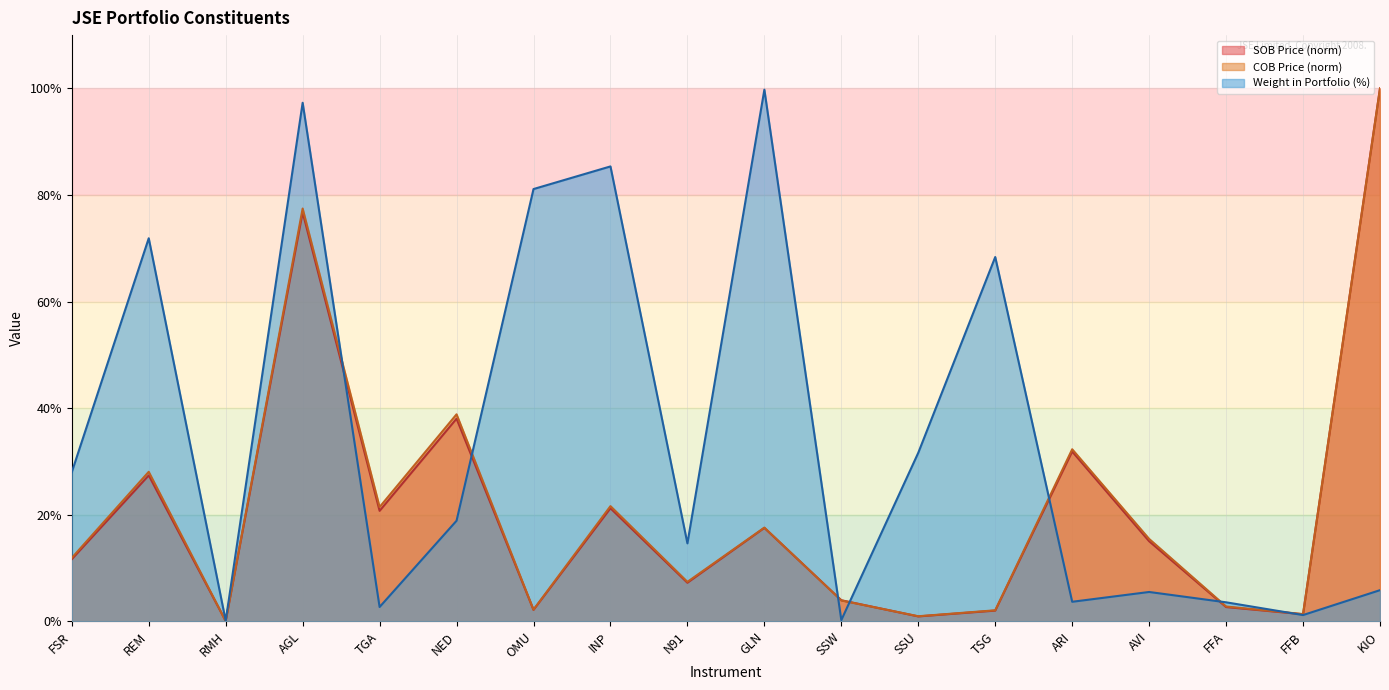

At which category is the sum across all series the highest?

AGL